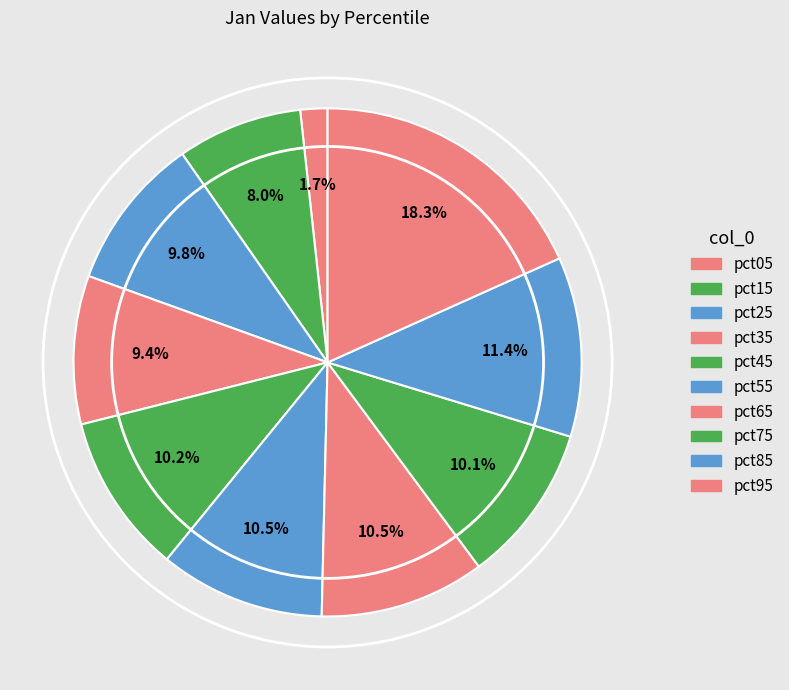

Which has a higher value, pct85 or pct65?

pct85